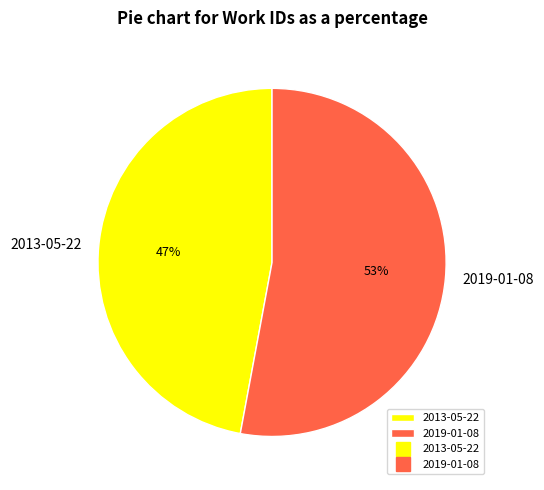

To the nearest percent, what percentage of the pie is 2019-01-08?

53%